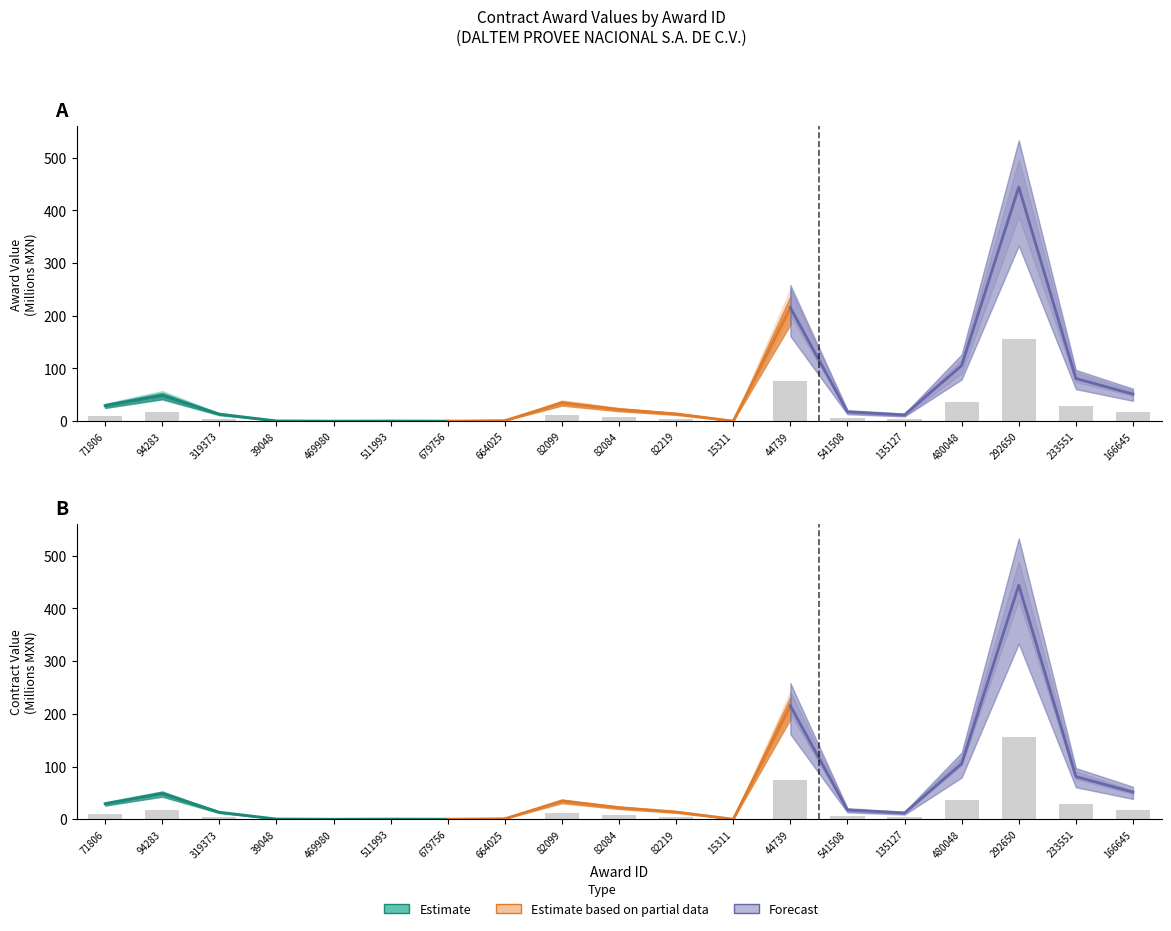

Rank the series by their maximum value, from highest to lowest.

Forecast, Estimate based on partial data, Estimate